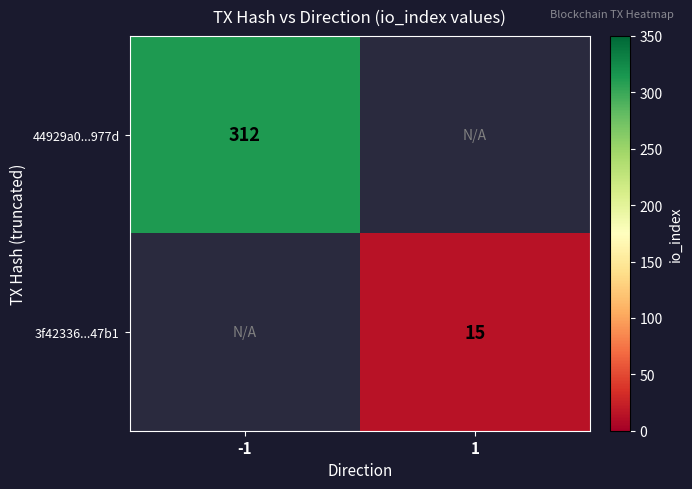

Is the value of 44929a0...977d at -1 greater than the value of 3f42336...47b1 at 1?

Yes